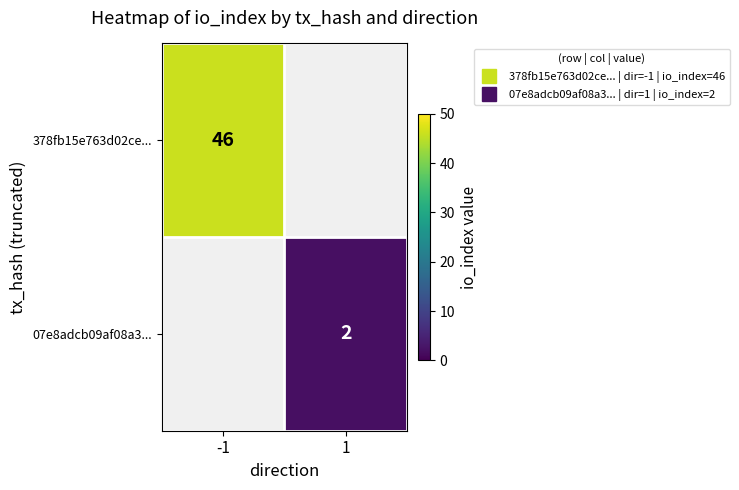

At -1, list the series in order from largest to smallest.

378fb15e763d02ce..., 07e8adcb09af08a3...